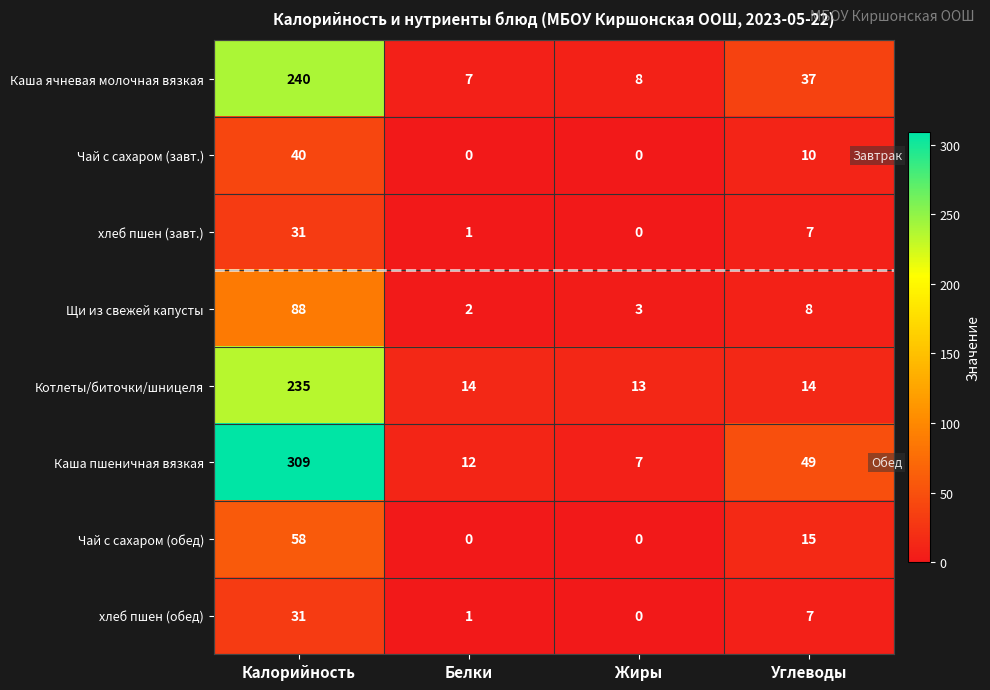

What is the average value of the Котлеты/биточки/шницеля series?

69